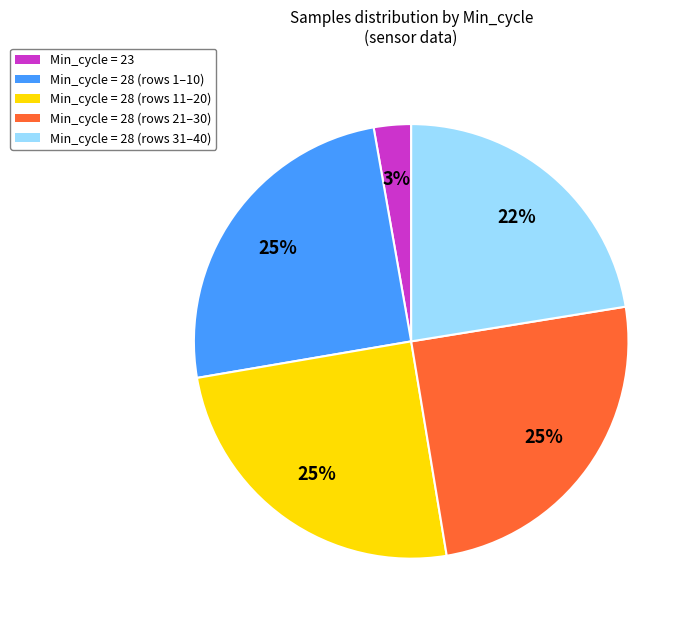

Count the number of slices in the pie.

5